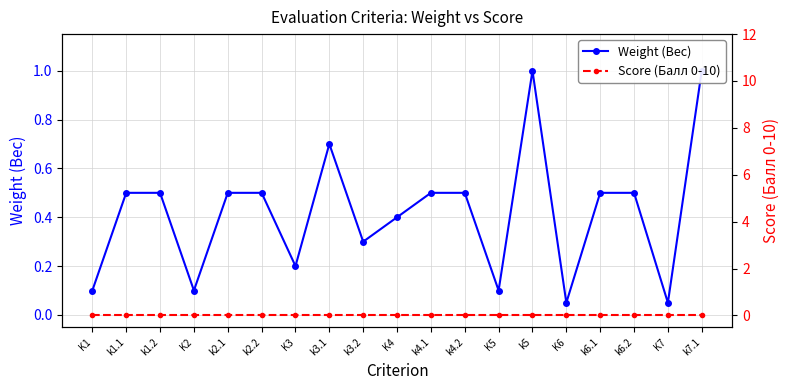

What are all the series names shown in the legend?

Weight (Вес), Score (Балл 0-10)